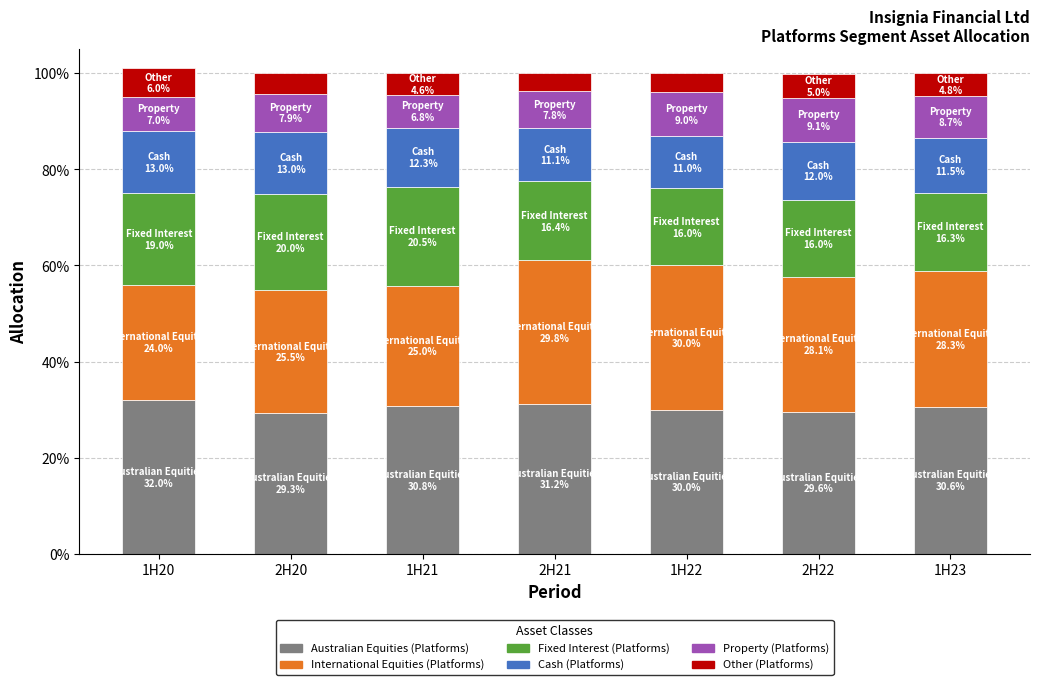

Does the chart contain stacked bars?

Yes